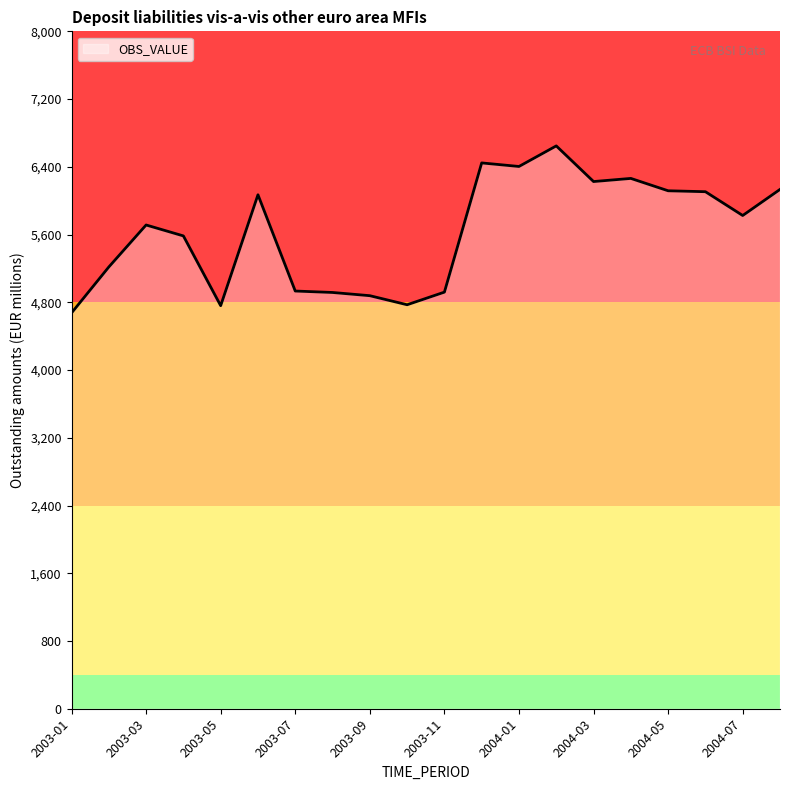

What is the maximum value shown in the chart?

6647